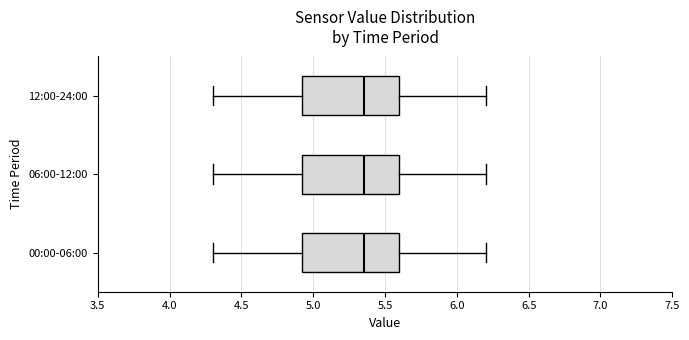

Reading bottom to top, transcribe this box plot: for each box, give where its median line is, the range the box spans, and where its two whiskers end, as read against the x-axis. The values are not printed on the chart, so give them approximately, as read against the axis.

00:00-06:00: median 5.35, box 4.90 to 5.60, whiskers 4.30 to 6.20
06:00-12:00: median 5.35, box 4.90 to 5.60, whiskers 4.30 to 6.20
12:00-24:00: median 5.35, box 4.90 to 5.60, whiskers 4.30 to 6.20